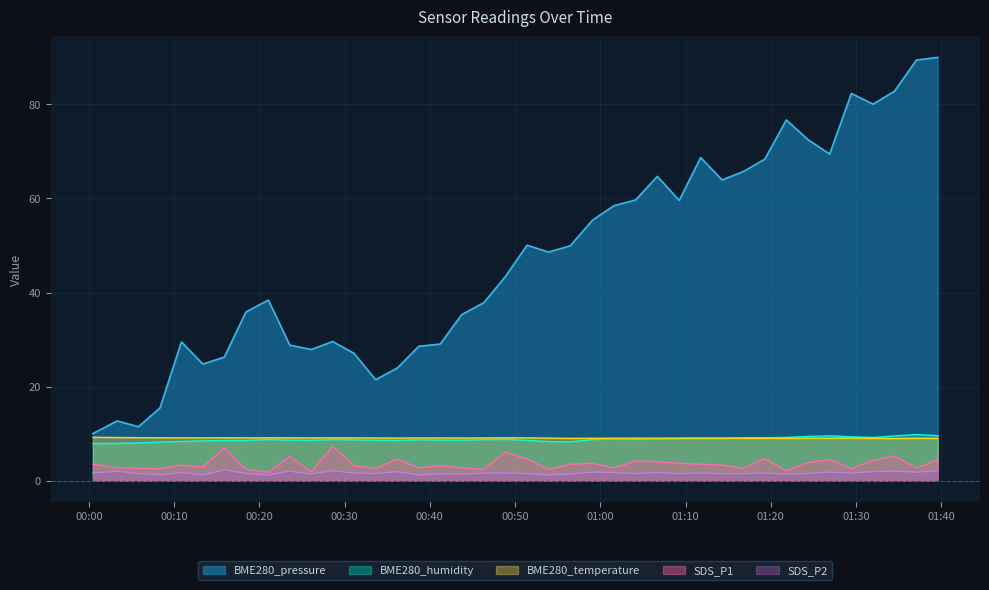

At 2023/10/23 01:34:31, list the series in order from smallest to largest.

SDS_P2, SDS_P1, BME280_temperature, BME280_humidity, BME280_pressure